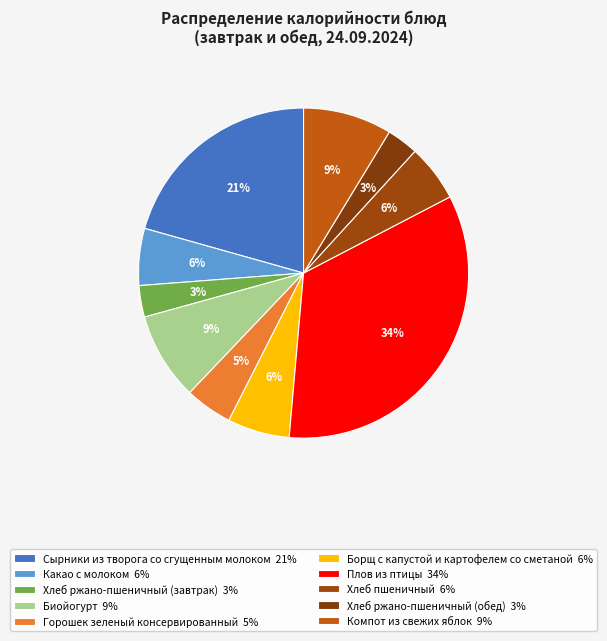

How many segments does this pie chart have?

10